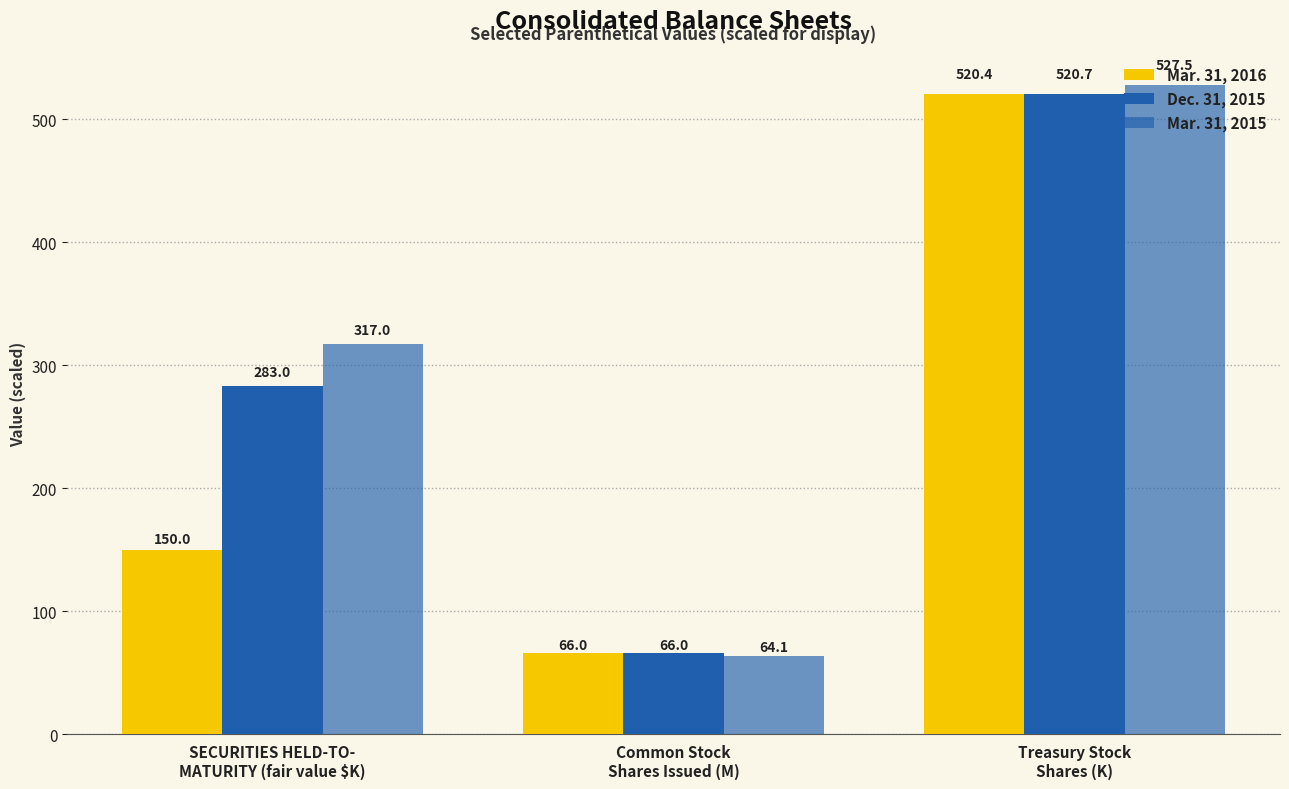

Are the bars grouped side by side (vs. stacked)?

Yes